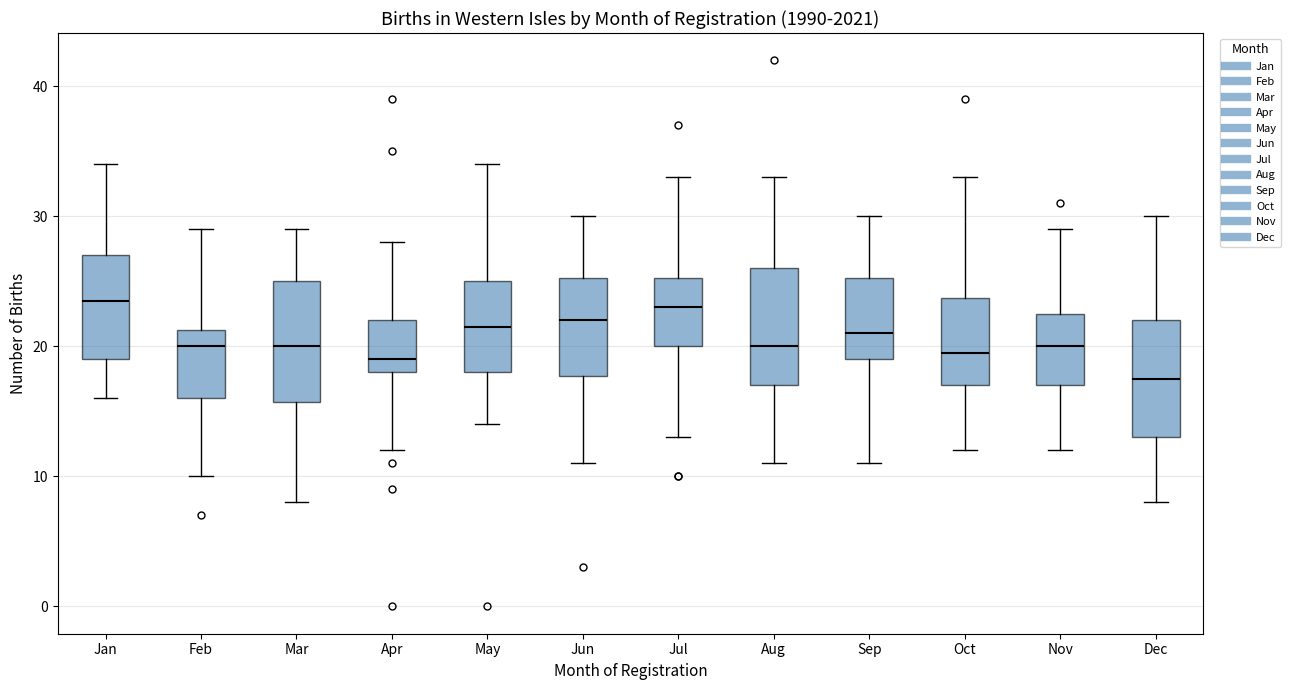

Where does the lower whisker of the box for Nov end on the y-axis? The values are not printed on the chart, so give them approximately, as read against the axis.

12